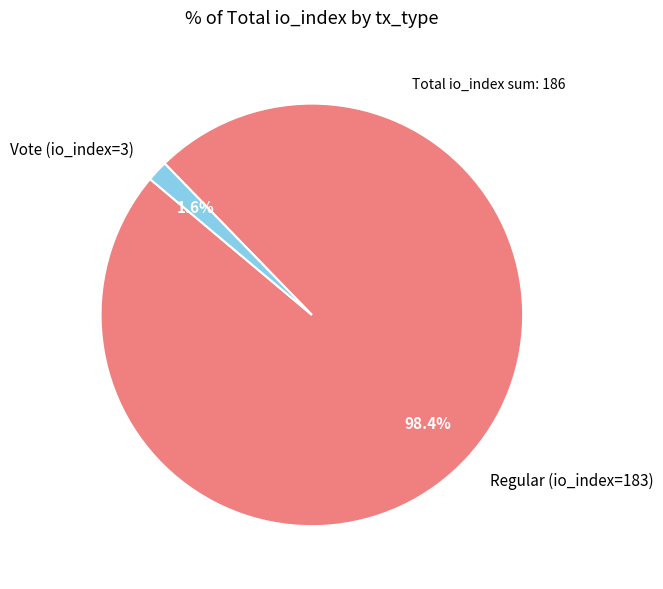

To the nearest percent, what is the combined percentage of Vote (io_index=3) and Regular (io_index=183)?

100%